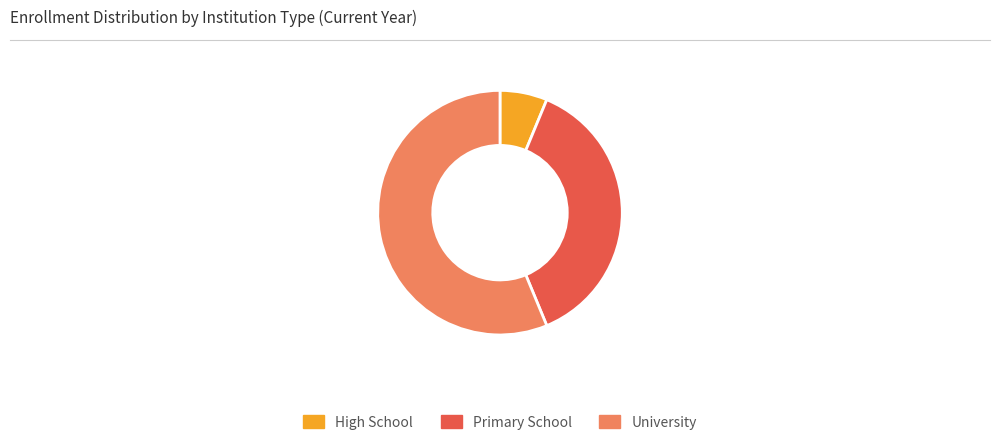

Count the number of slices in the pie.

3